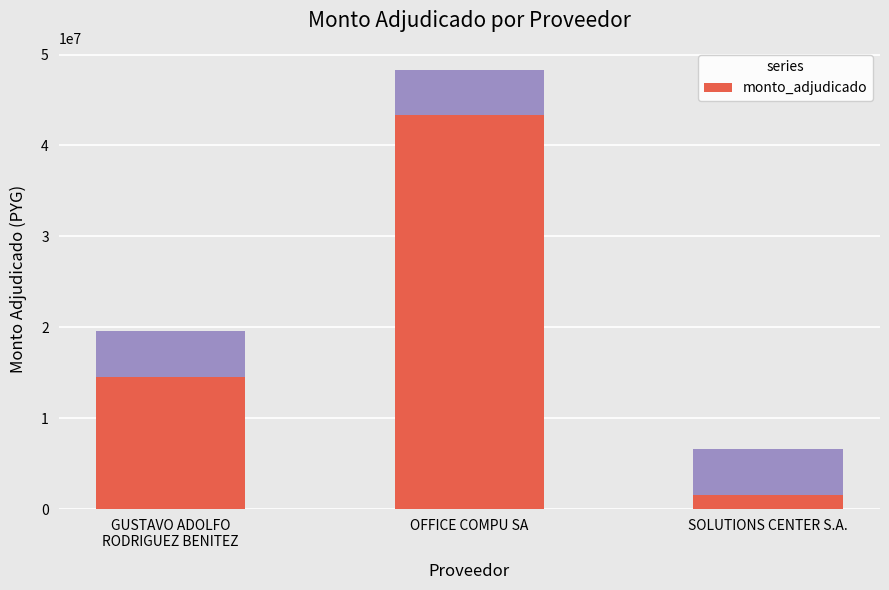

Count the values in the range 1600000 to 43323600.

3